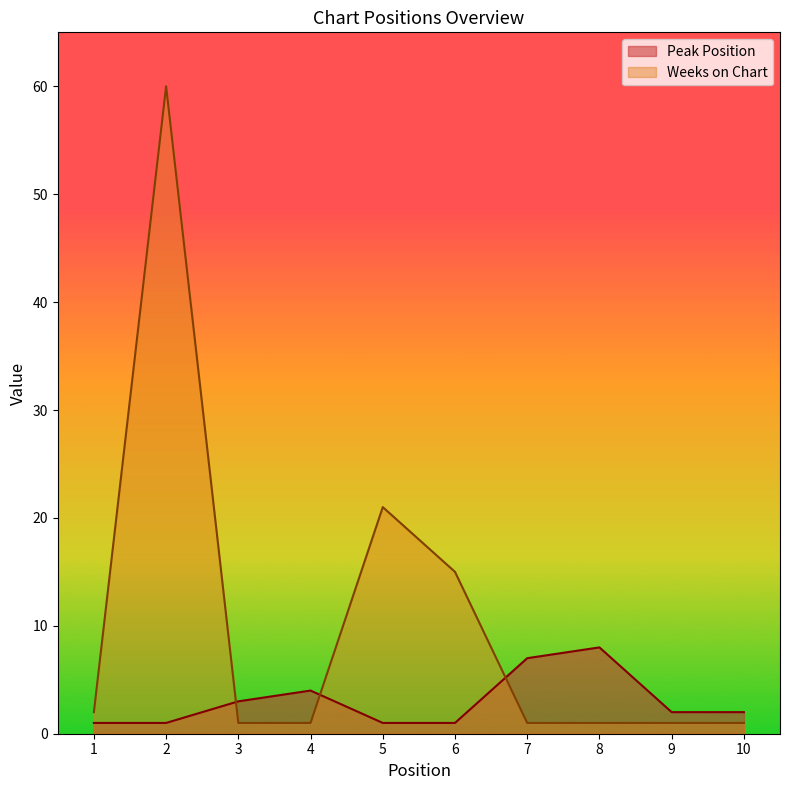

At which category does the chart reach its minimum across all series?

1